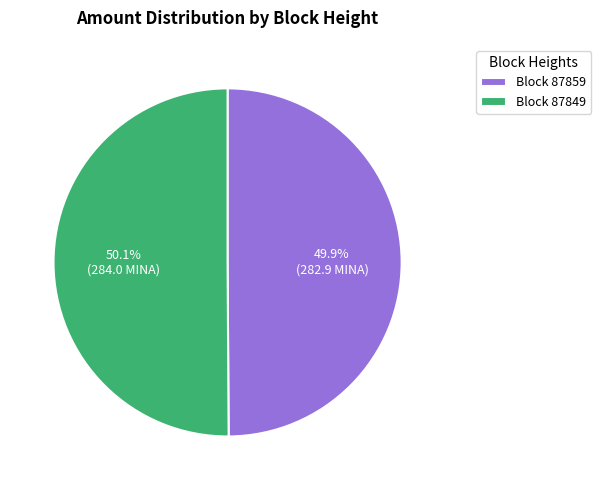

Does any single category account for the majority?

Yes